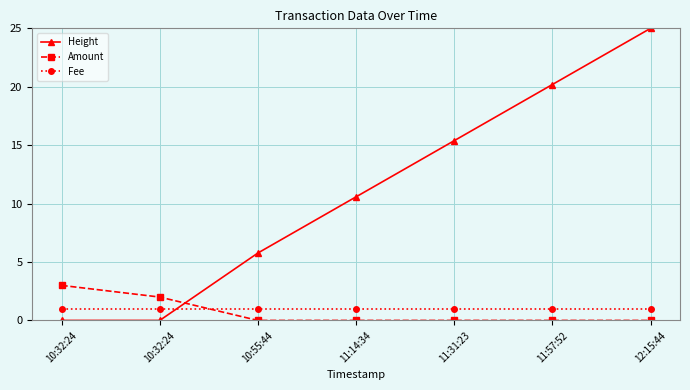

What are all the series names shown in the legend?

Height, Amount, Fee